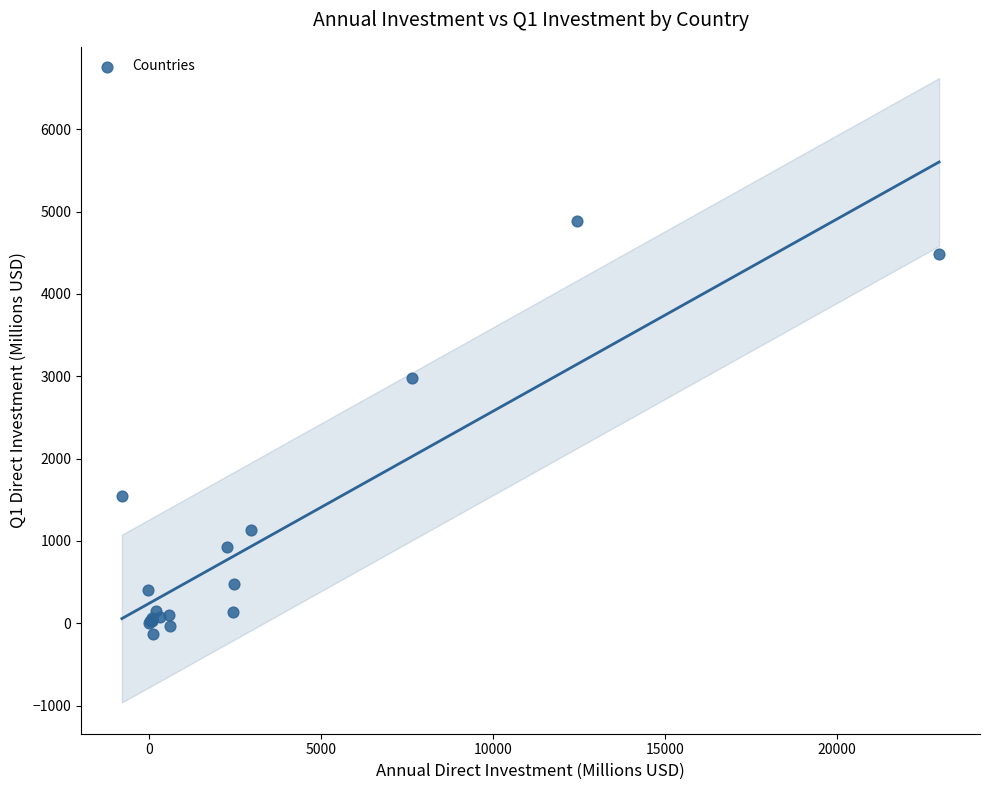

What Y value in the scatter plot is closest to 2383?

2976